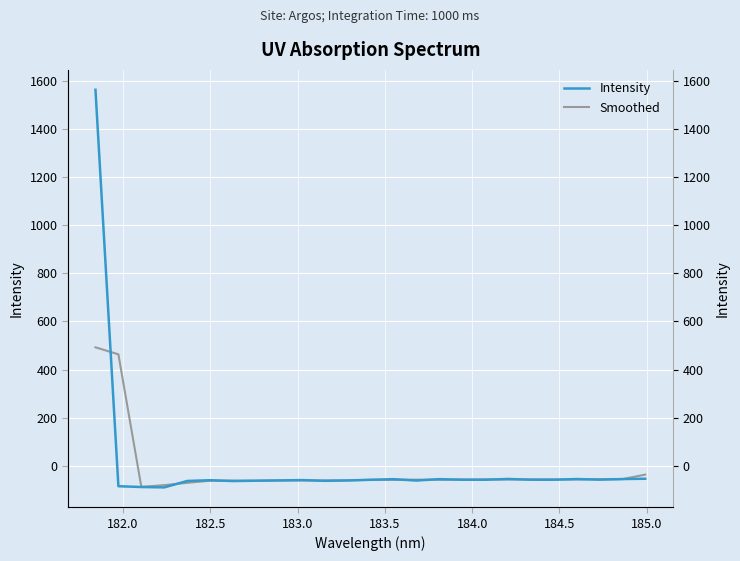

Does the chart display data point markers on the line(s)?

No